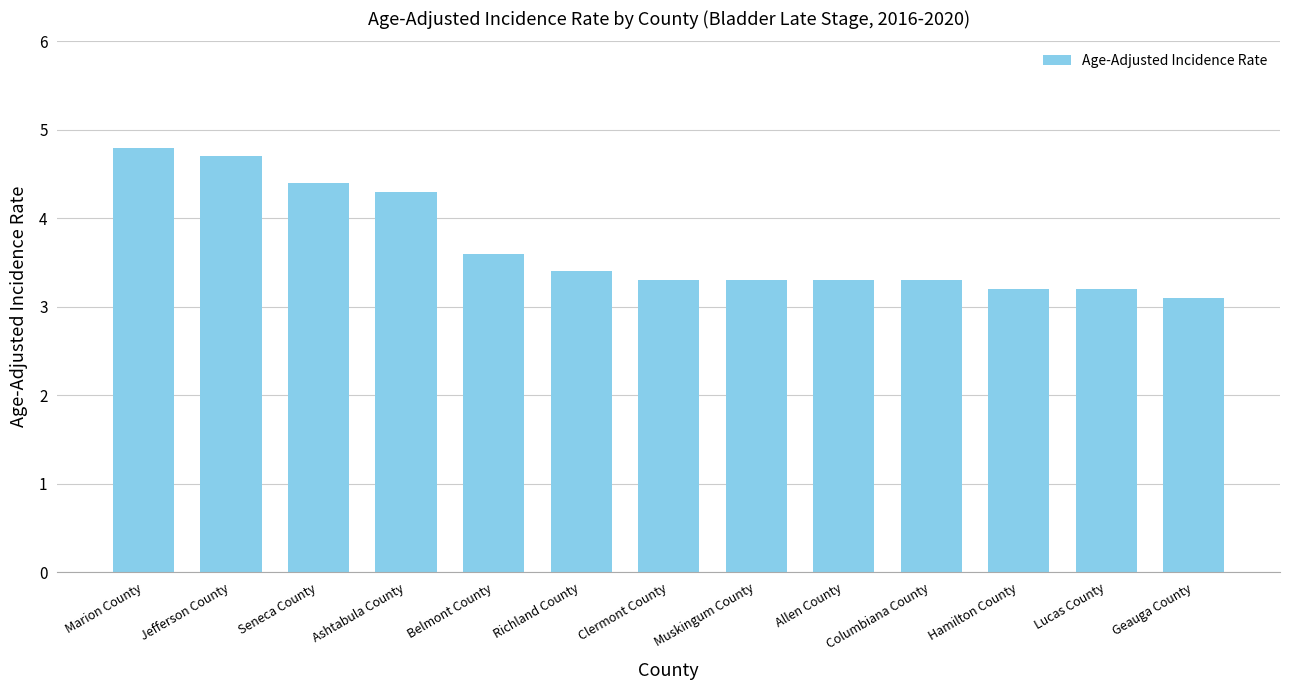

Which category has the highest value across all series?

Marion County